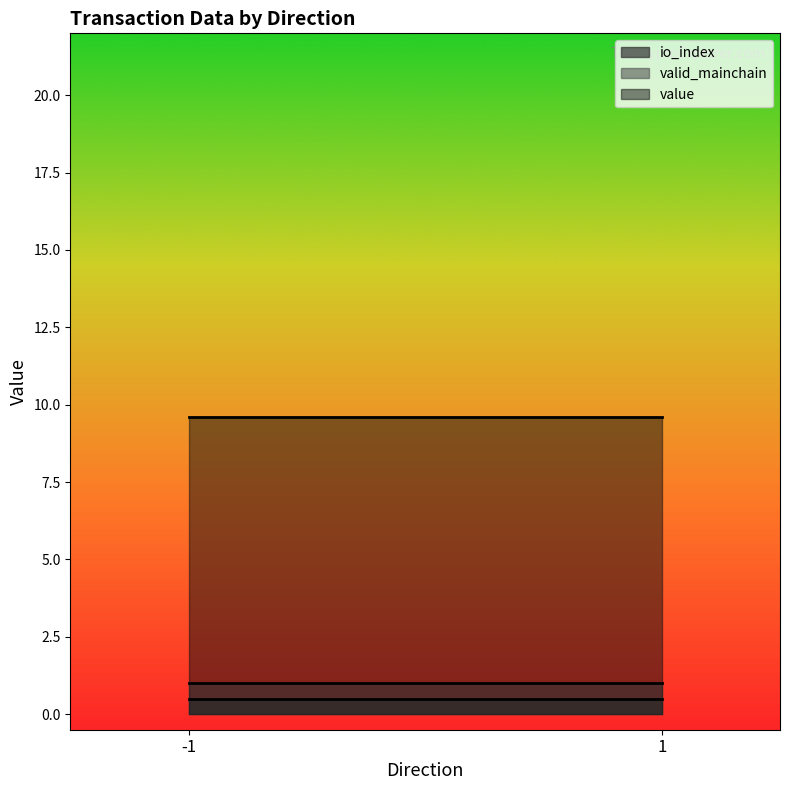

How many lines are shown in the chart?

3